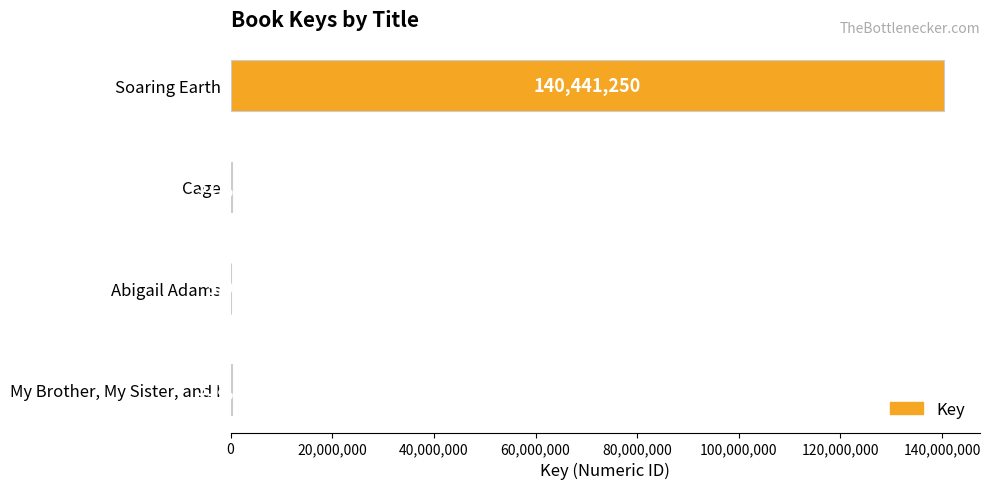

What is the greatest value displayed?

140441250